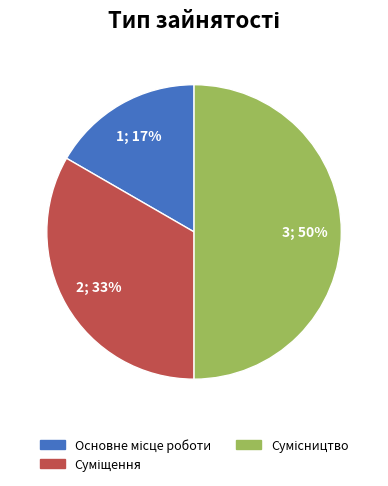

To the nearest percent, what is the average slice percentage?

33%